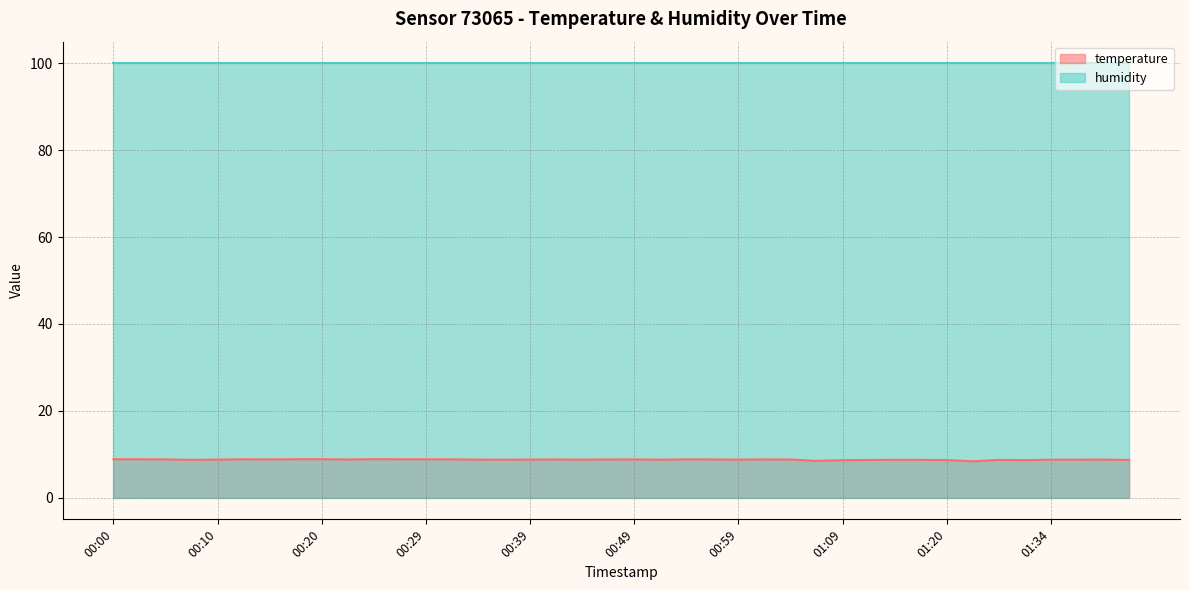

How many distinct data groups are displayed?

2